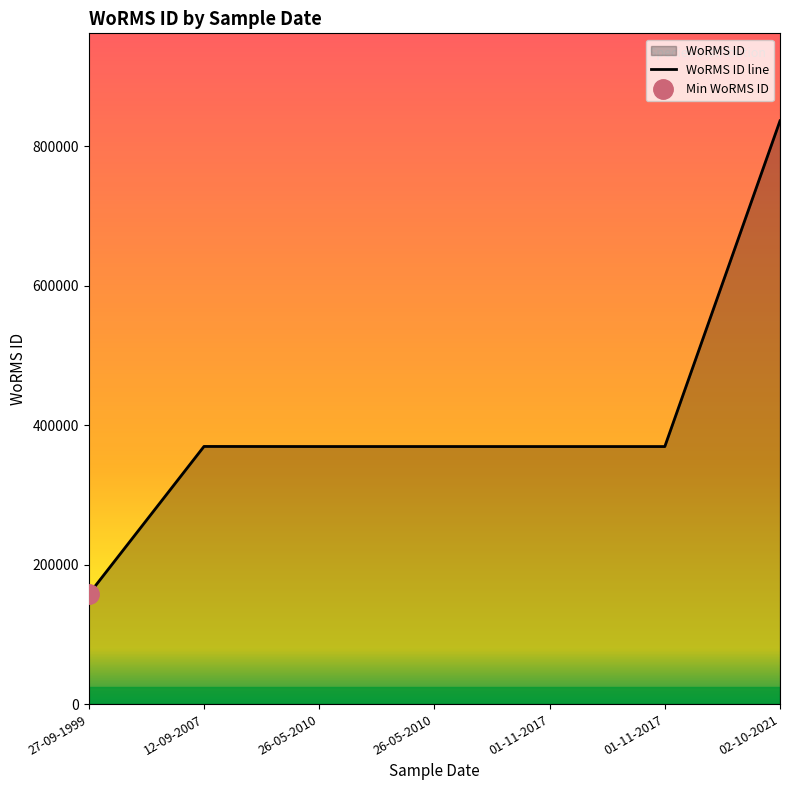

At which label is the value closest to 496973?

12-09-2007